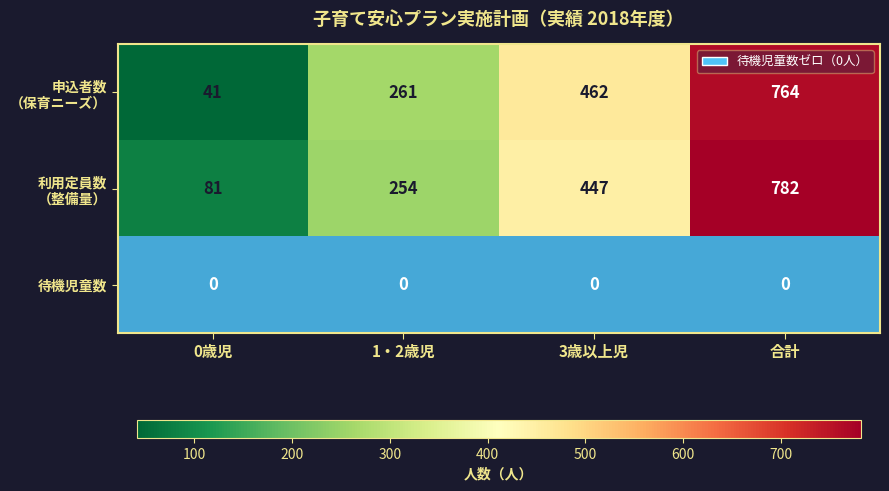

At which label is 待機児童数 closest to 1?

0歳児